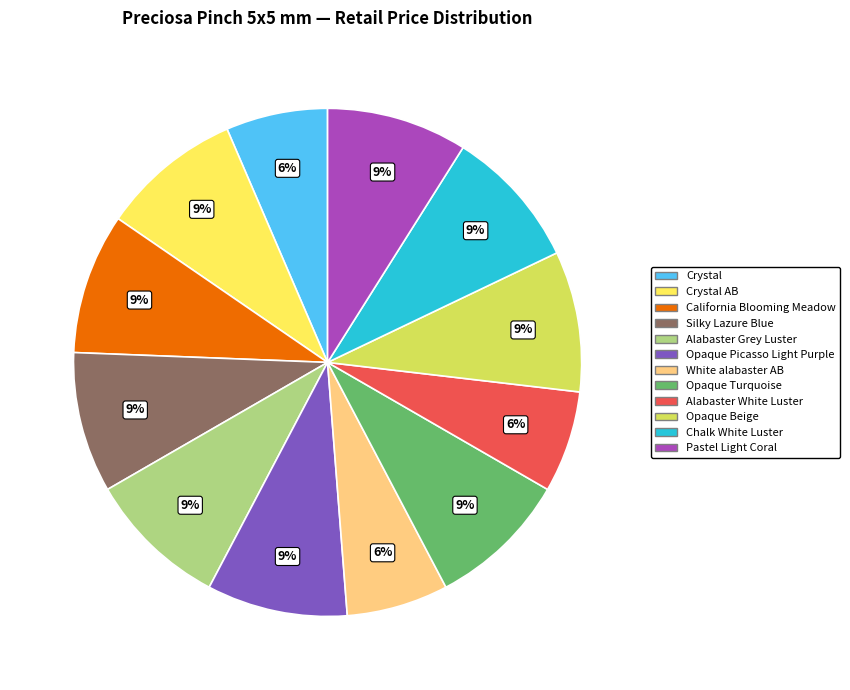

Is there any slice that represents more than half of the pie?

No